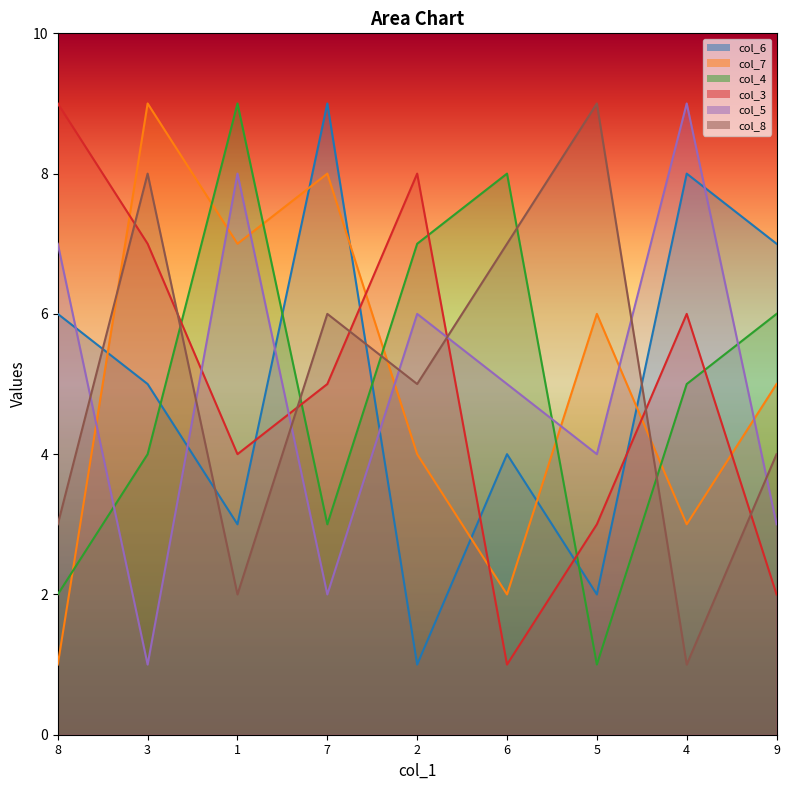

Where is the first local maximum for col_7?

3